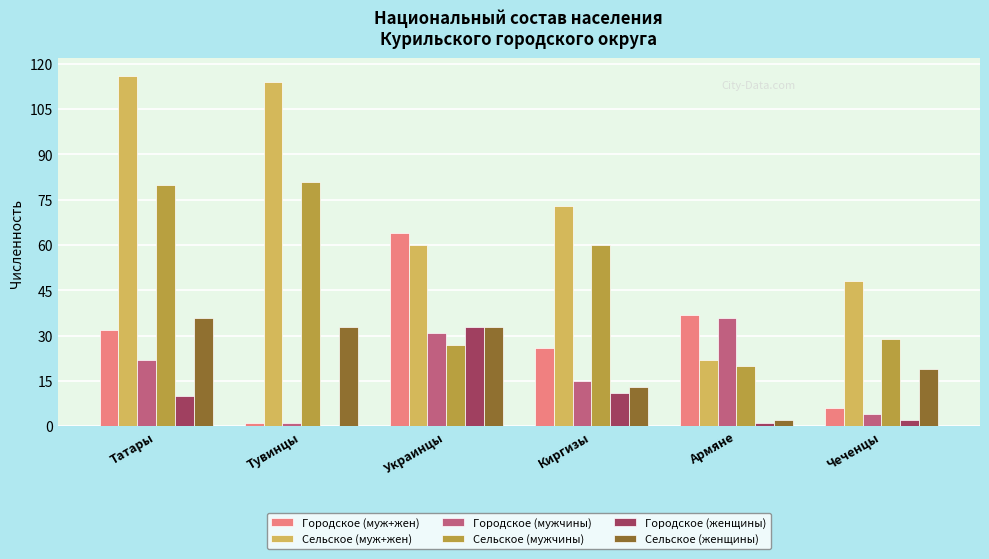

At which label does Городское (женщины) reach its peak?

Украинцы